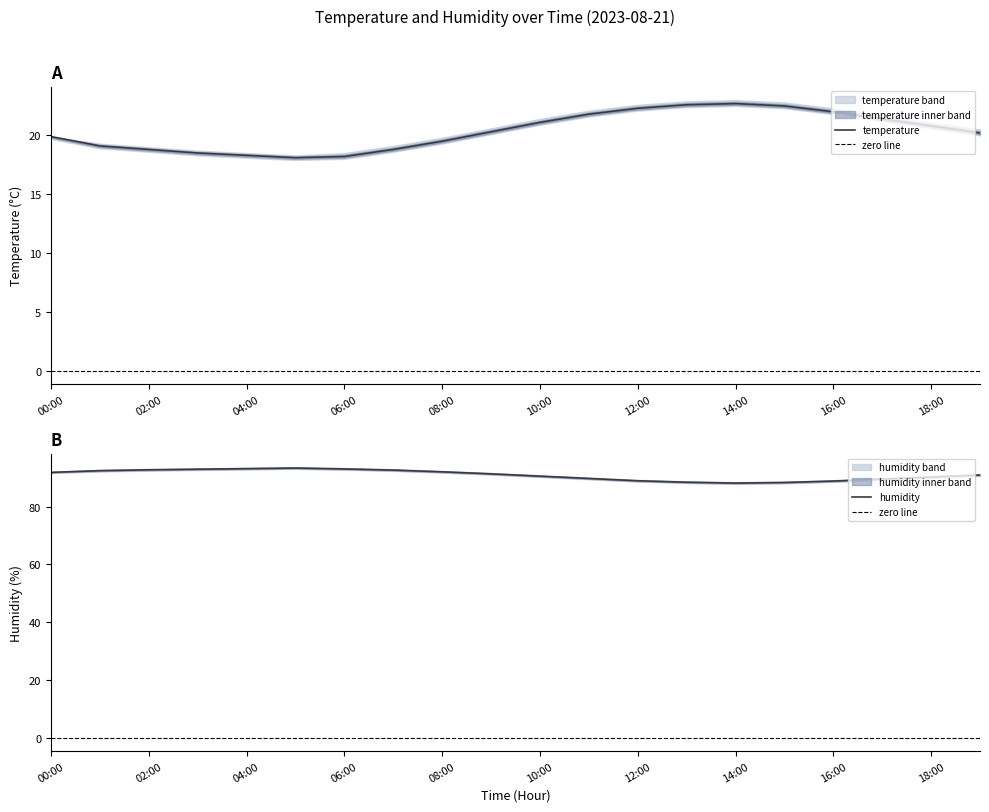

What is the difference between the highest and lowest values at 10:00?

70.0